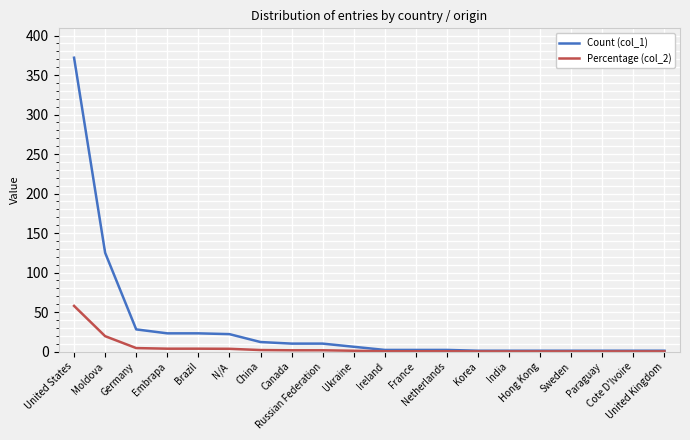

Which series has the widest spread of values?

Count (col_1)